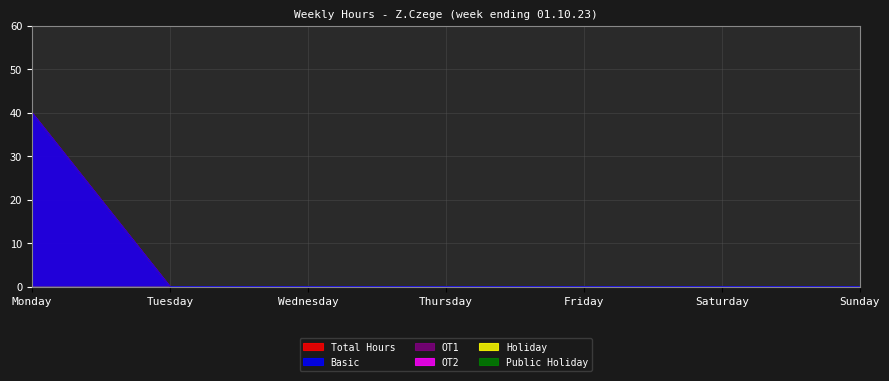

Reading left to right, extract all data points from this chart.

Basic: 40	0	0	0	0	0	0
OT1: 0	0	0	0	0	0	0
OT2: 0	0	0	0	0	0	0
Holiday: 0	0	0	0	0	0	0
Public Holiday: 0	0	0	0	0	0	0
Total Hours: 40	0	0	0	0	0	0